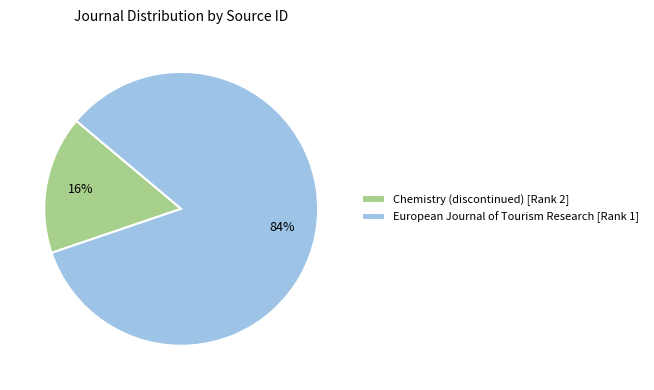

To the nearest percent, what is the combined percentage of Chemistry (discontinued) [Rank 2] and European Journal of Tourism Research [Rank 1]?

100%